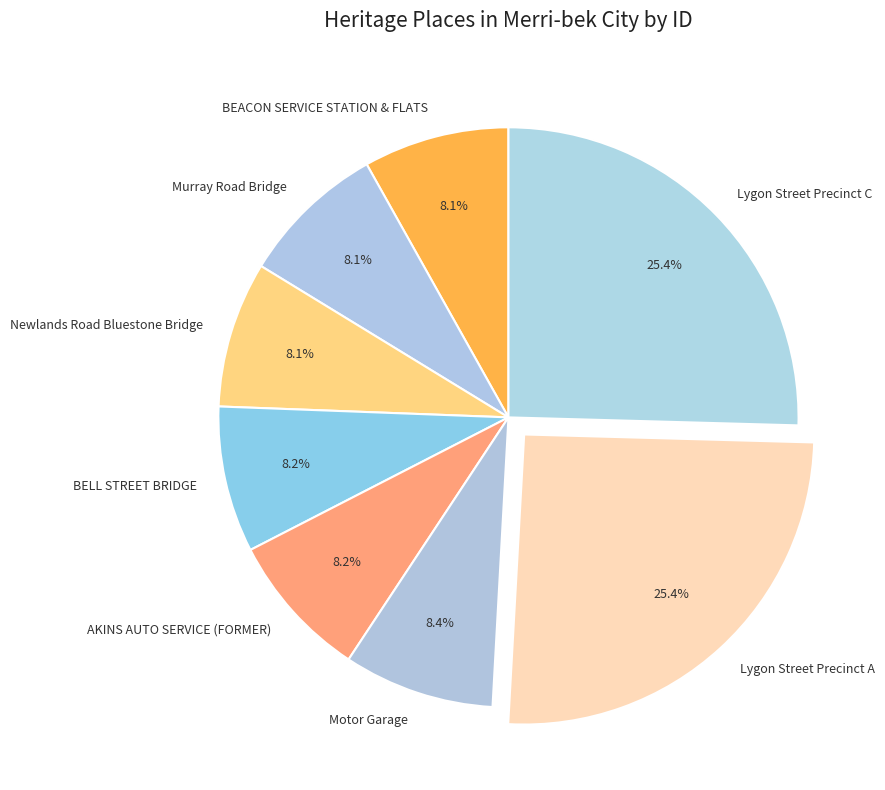

True or false: Motor Garage accounts for 1% of the total.

False